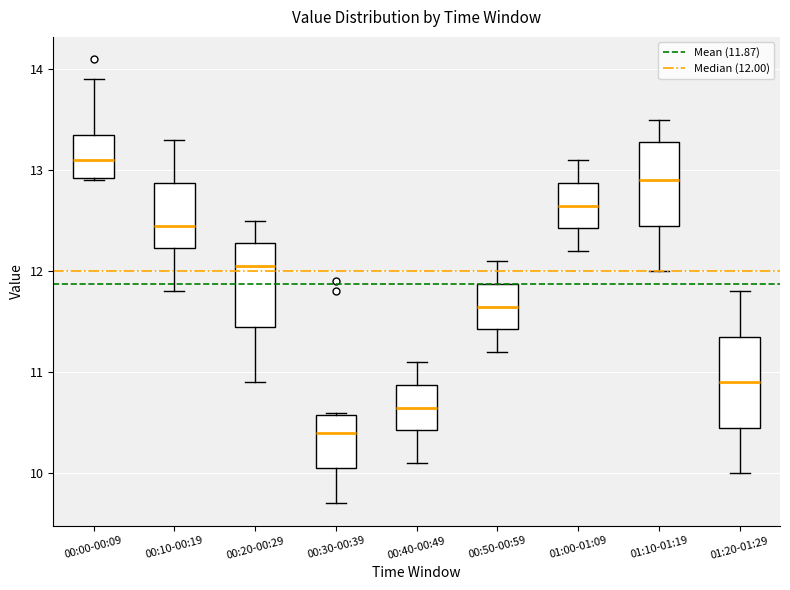

Where is the upper edge of the box for 00:40-00:49 on the y-axis? The values are not printed on the chart, so give them approximately, as read against the axis.

10.9